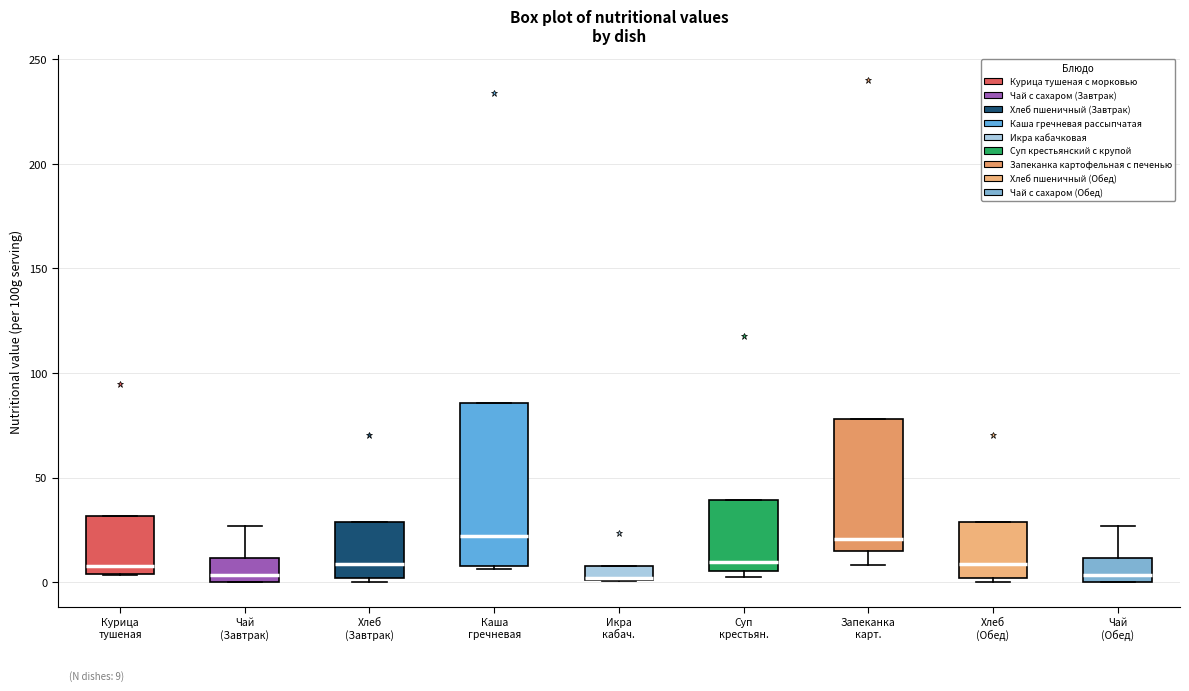

Comparing the boxes themselves (not the whiskers), which one is the tallest?

Каша гречневая